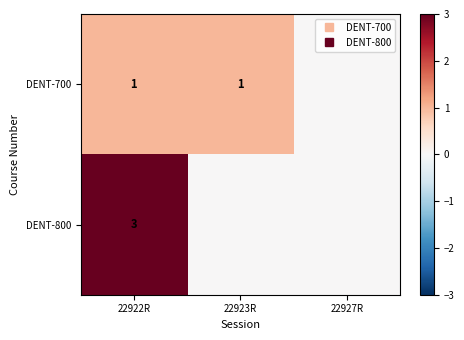

At 22927R, list the series in order from largest to smallest.

DENT-700, DENT-800